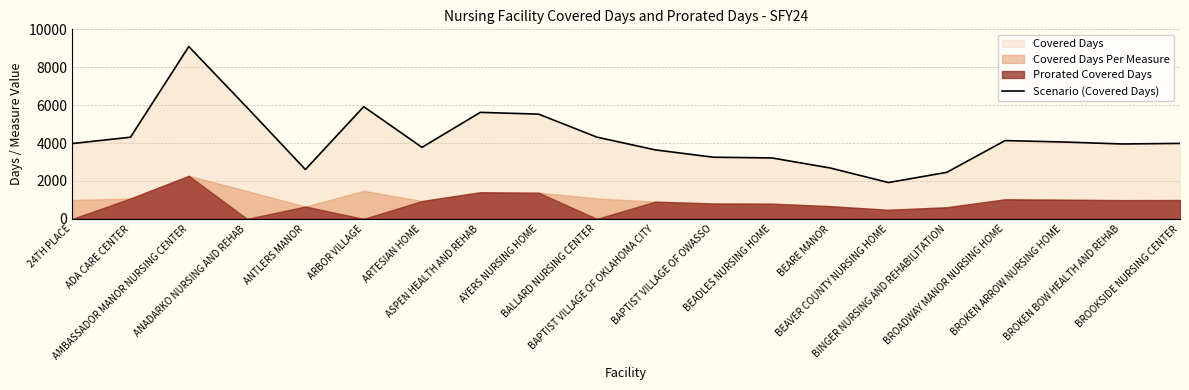

How many values are below 3984?

10